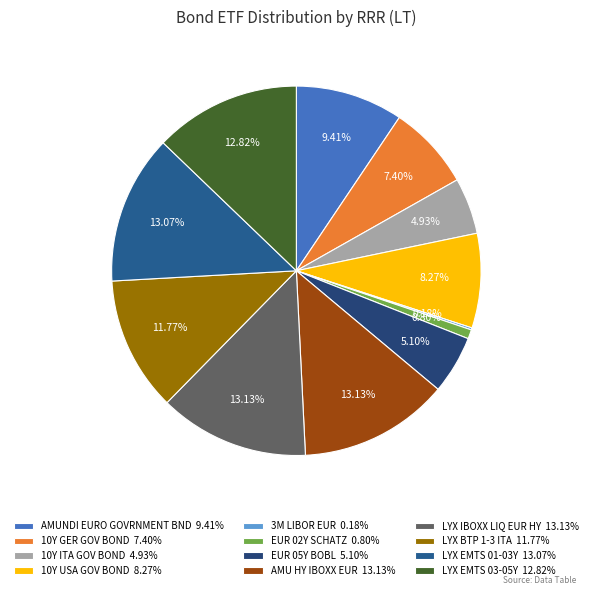

Is it true that 10Y USA GOV BOND is 8% of the pie?

True